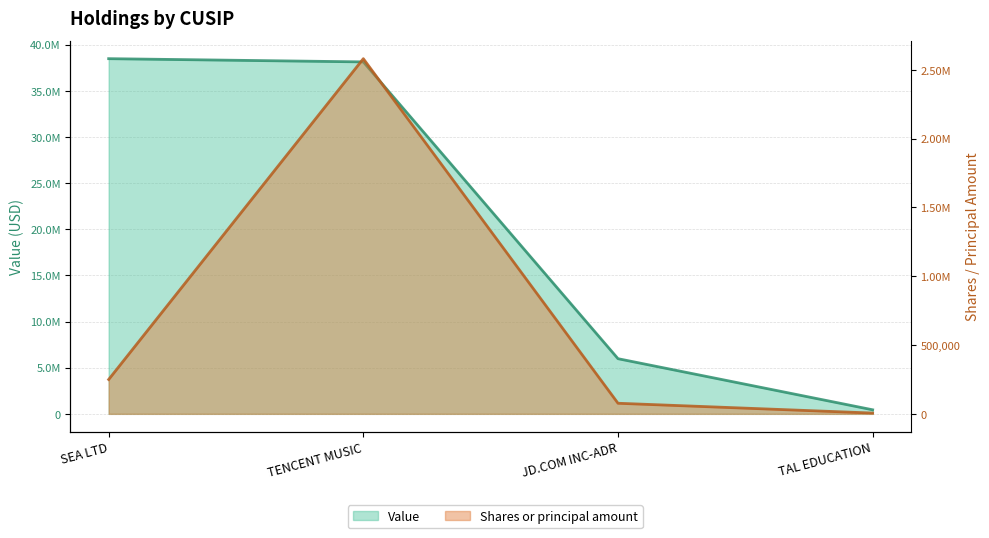

Reading left to right, transcribe all the data shown in this chart.

Value: 38480000	38131000	5976000	439000
Shares or principal amount: 249803	2581636	77000	5780